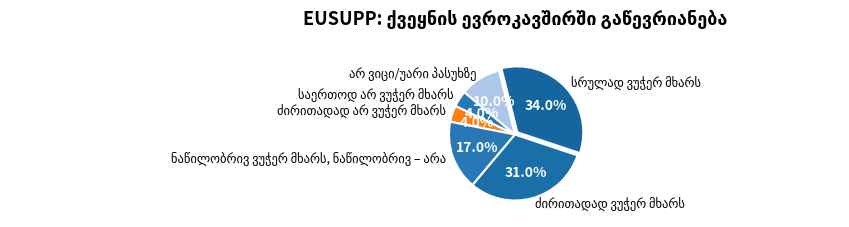

Is there a majority slice in this chart?

No